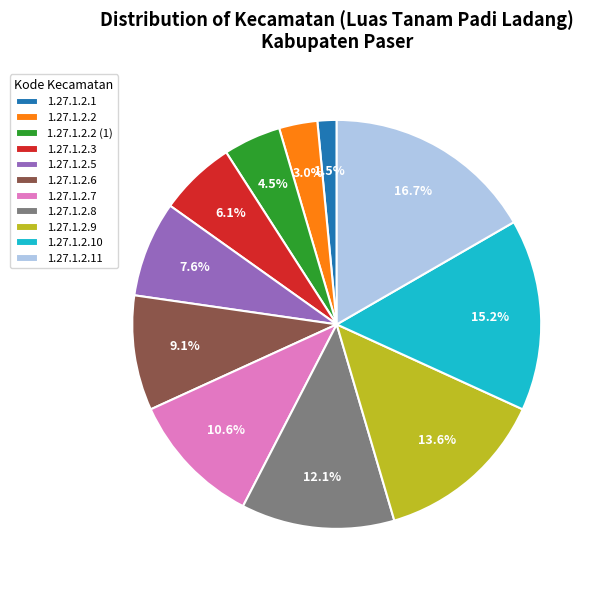

What percentage is the 1.27.1.2.8 slice, to the nearest percent?

12%